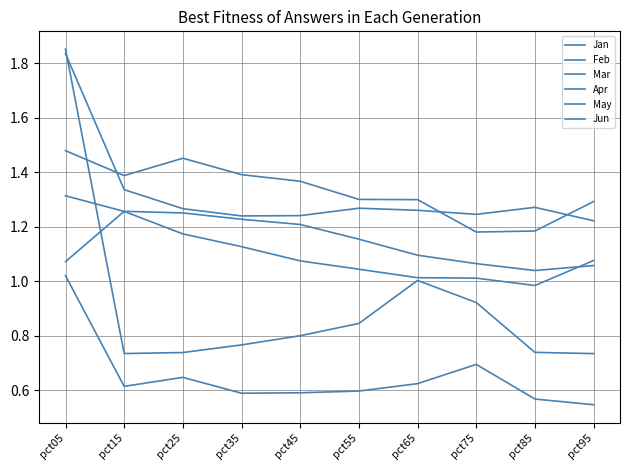

How many lines are shown in the chart?

6